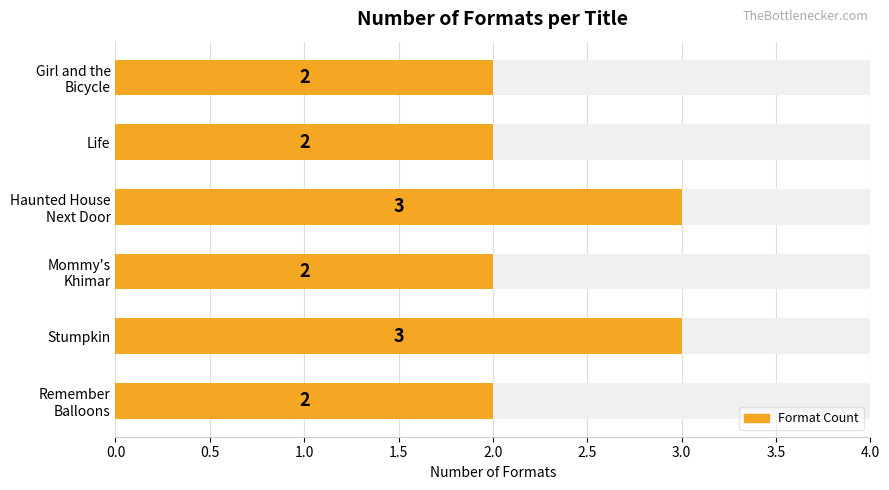

What is the difference between the values at Haunted House Next Door and Remember Balloons?

1